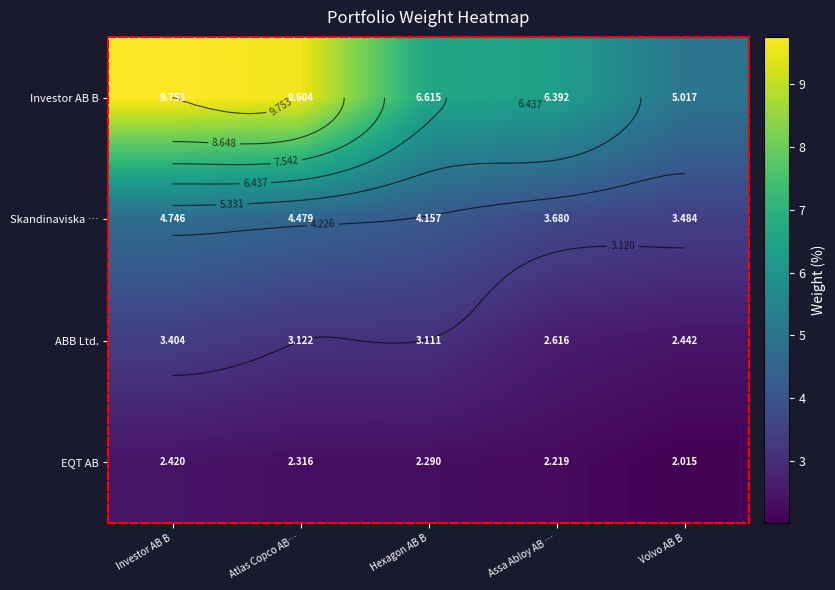

Rank the series by their maximum value, from highest to lowest.

Investor AB B, Skandinaviska …, ABB Ltd., EQT AB